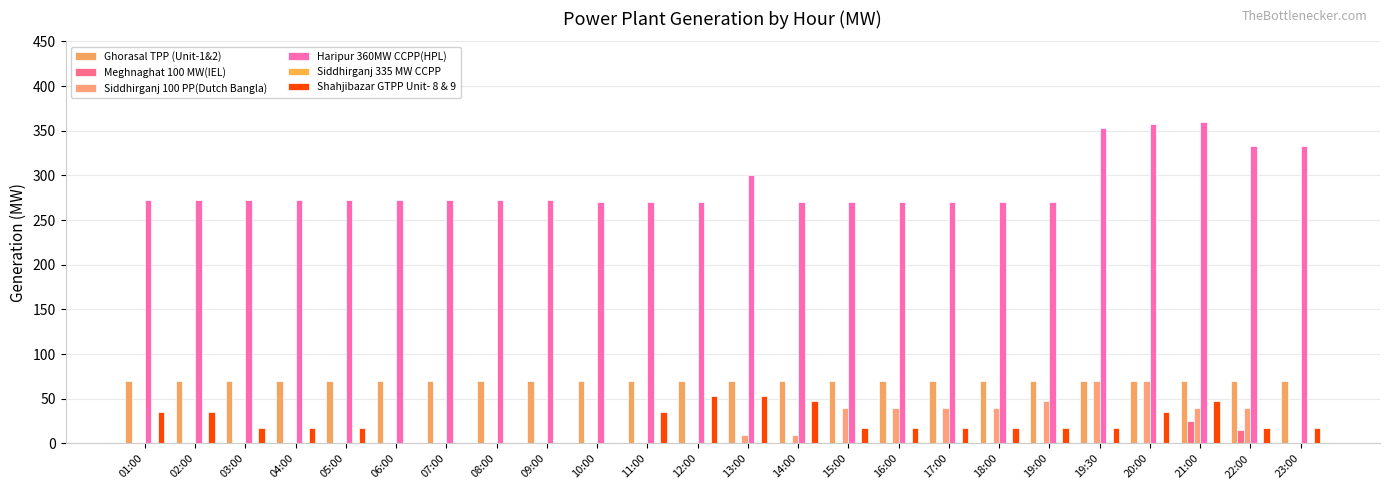

How many data points does each series have?

24